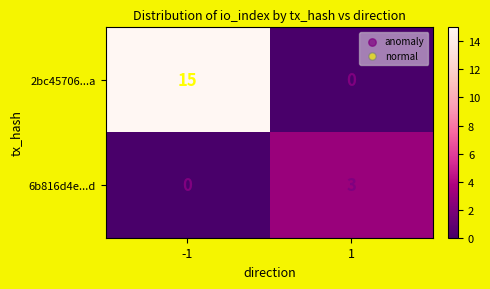

Read the 6b816d4e...d value at 1.

3